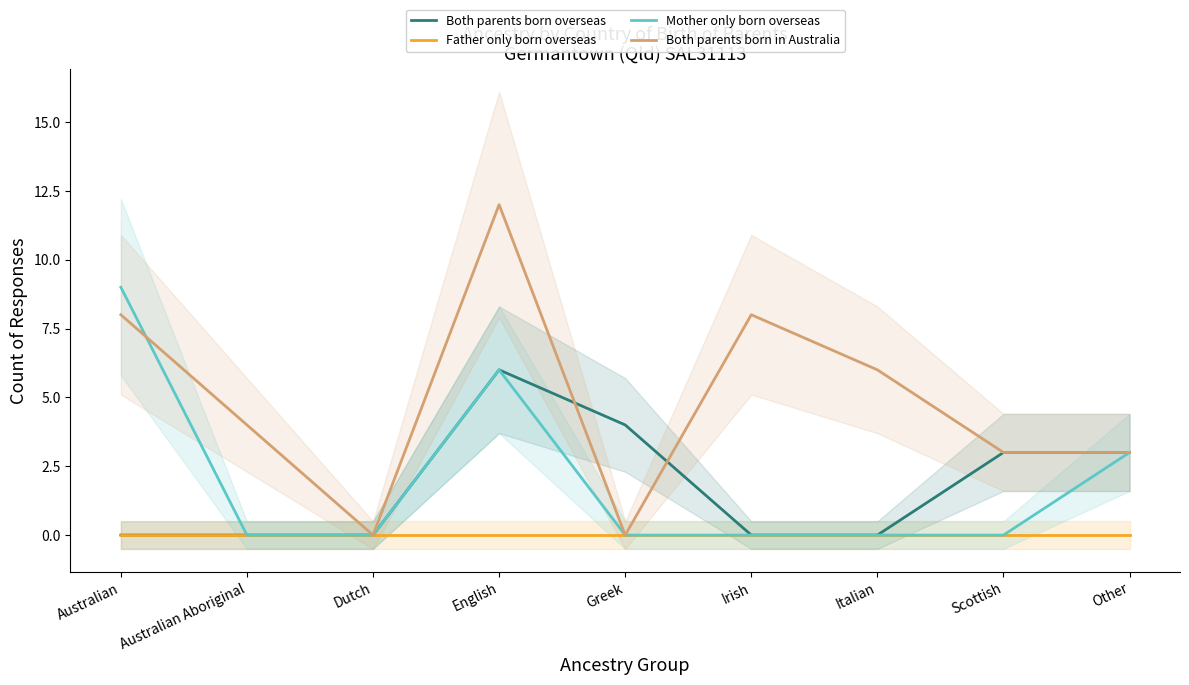

Which category has the lowest value in the Both parents born overseas series?

Australian